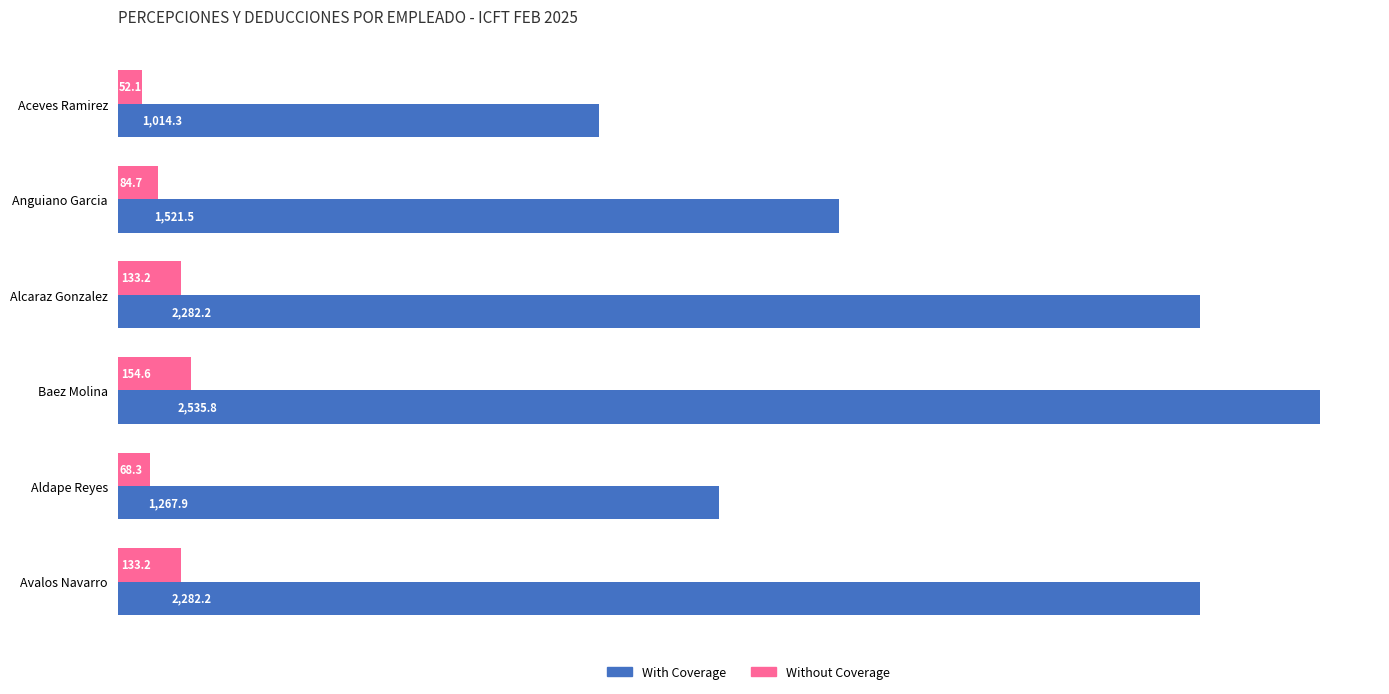

What is the difference between the maximum and second lowest values in the With Coverage series?

1267.9